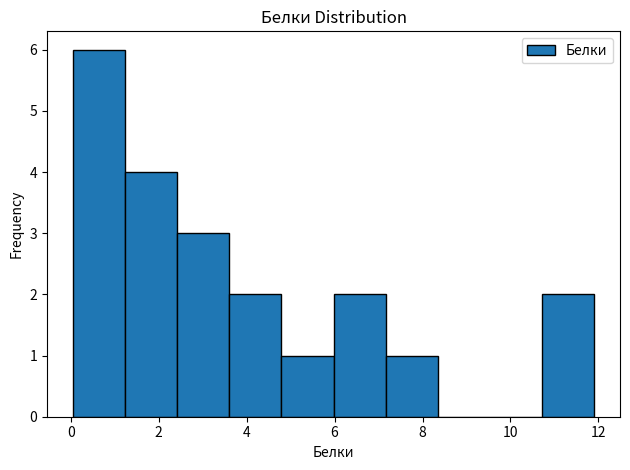

What is the height of the bar covering 4.8 to 6.0 on the x-axis? Neither the bar edges nor the heights are printed on the chart, so give them approximately, as read against the axes.

1